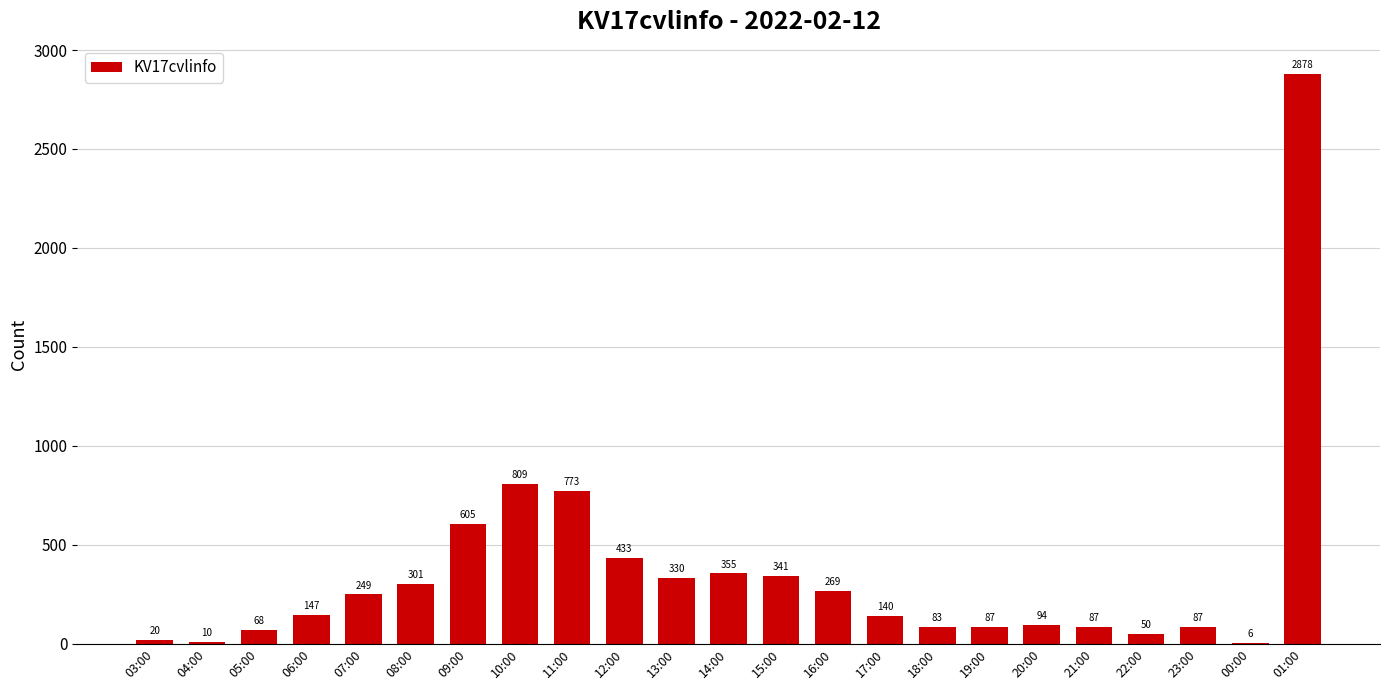

True or false: the data shows 773 at 11:00.

True